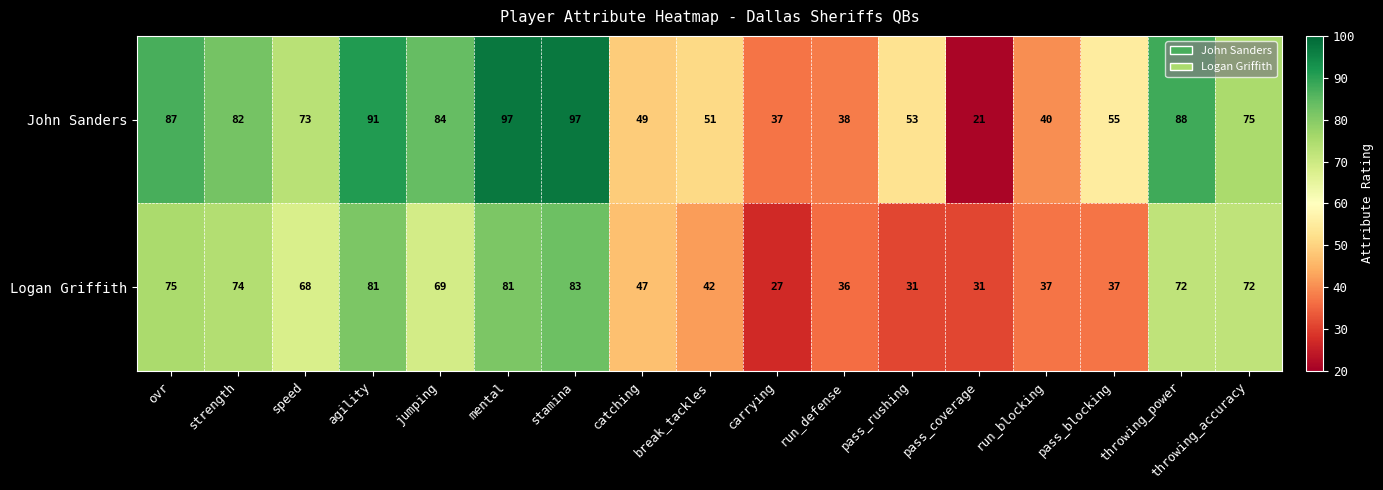

Which series changed the most between strength and pass_blocking?

Logan Griffith